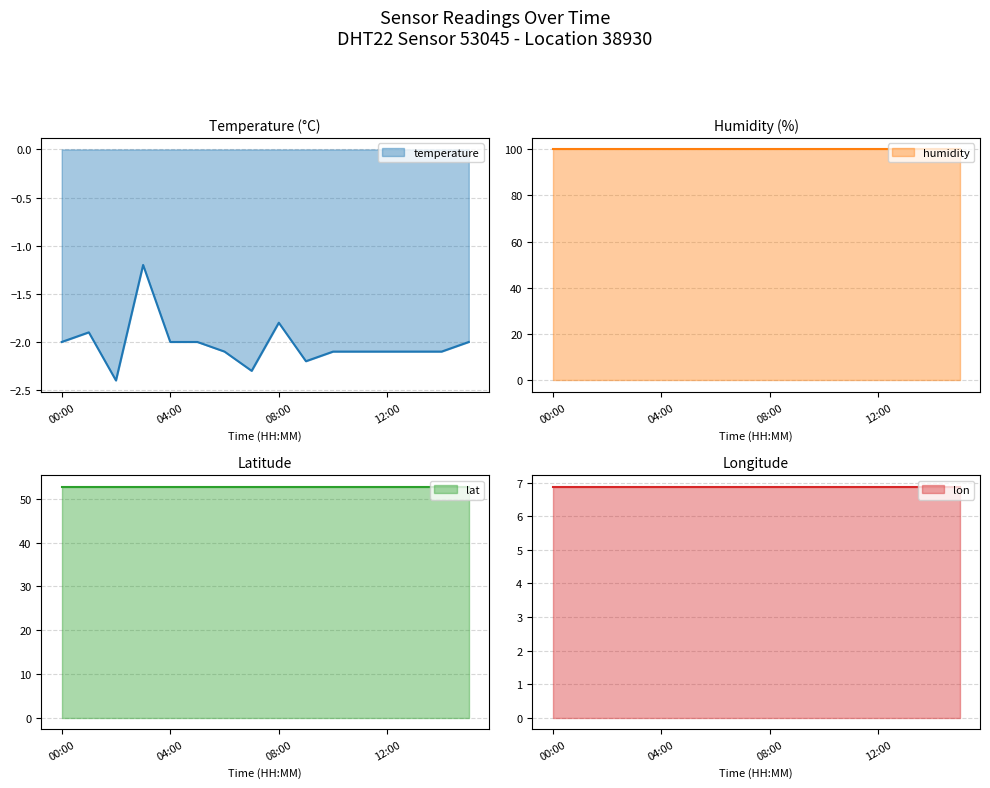

What is the sum of the temperature values at 01:00 and 05:00?

-3.9